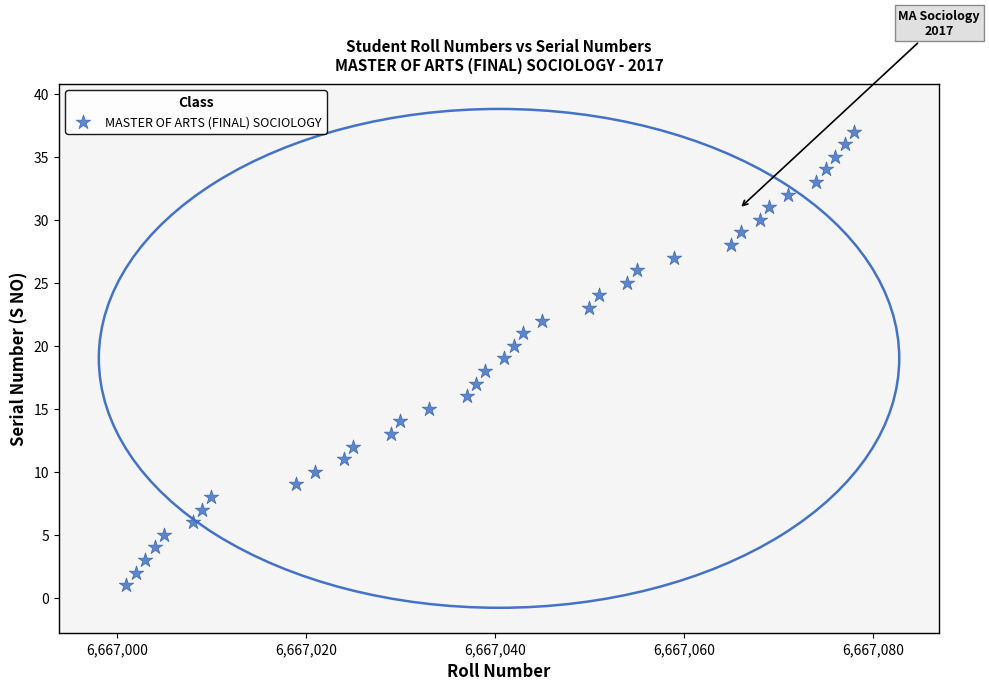

What is the range of X values (max minus min)?

77